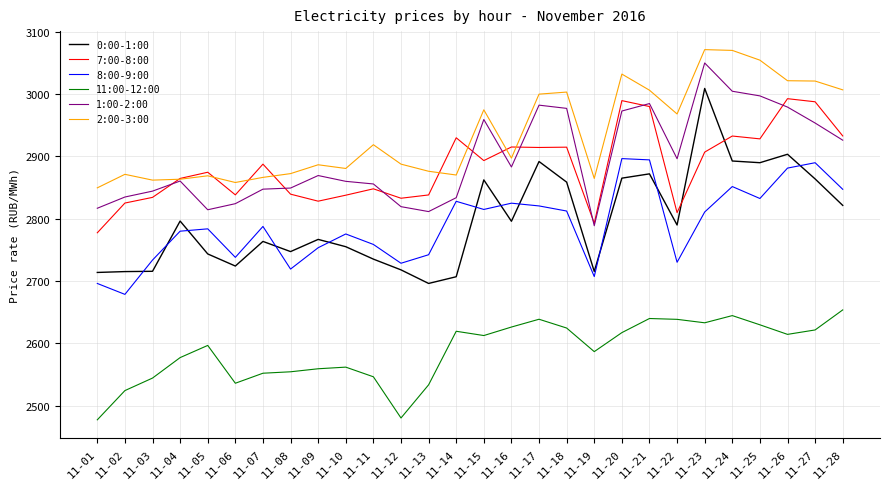

What is the highest value of the 0:00-1:00 series?

3008.9